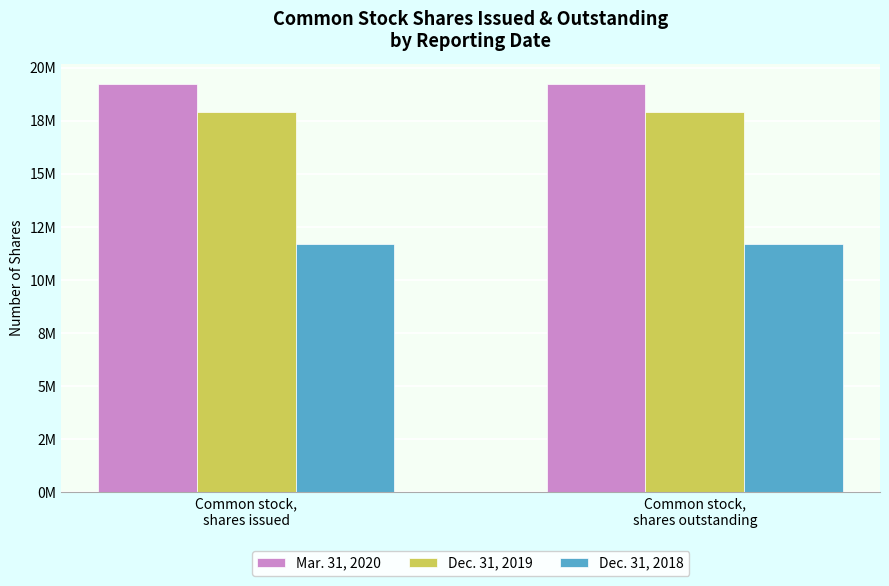

Is the value of Dec. 31, 2019 at Common stock,
shares issued greater than the value of Dec. 31, 2018 at Common stock,
shares issued?

Yes